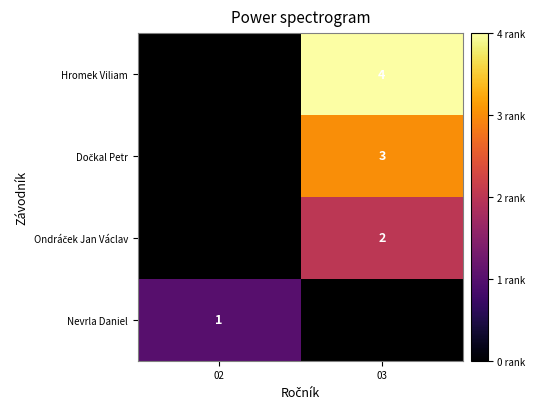

The value of Hromek Viliam at 03 is 6. True or false?

False